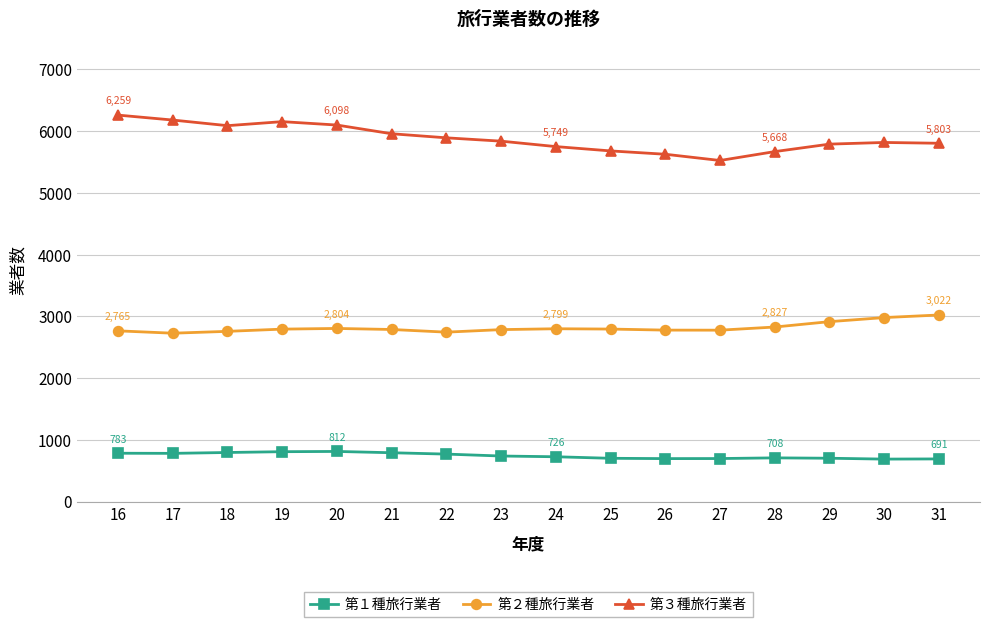

Is it true that 第１種旅行業者 equals 537 at 22?

False